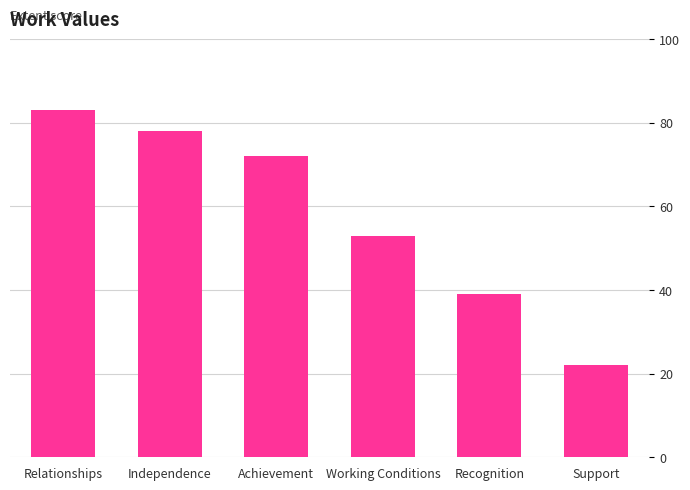

Approximately how many times larger is the value at Achievement compared to Recognition?

1.8